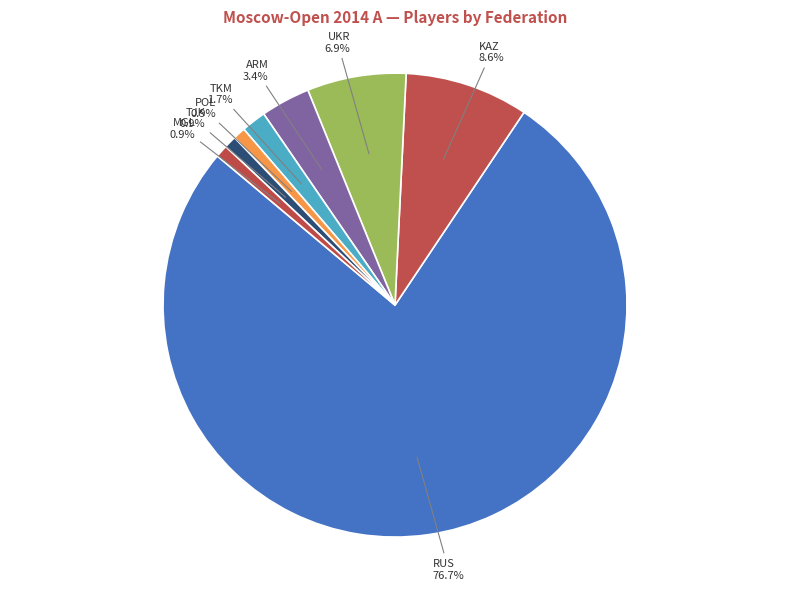

To the nearest percent, what is the difference between the KAZ and TJK slice percentages?

8%